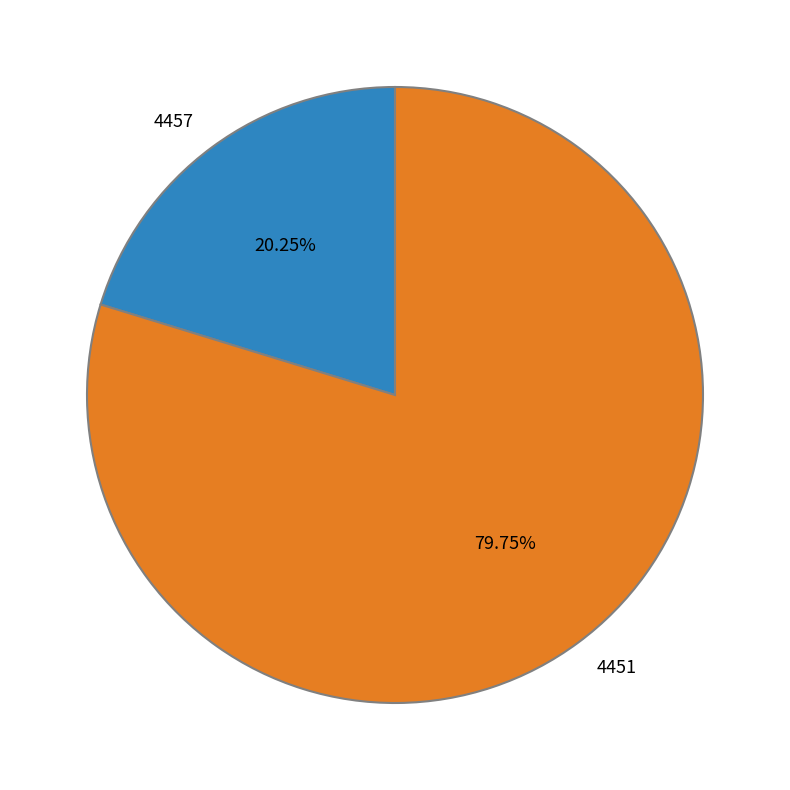

To the nearest percent, what percentage of the pie is 4451?

80%